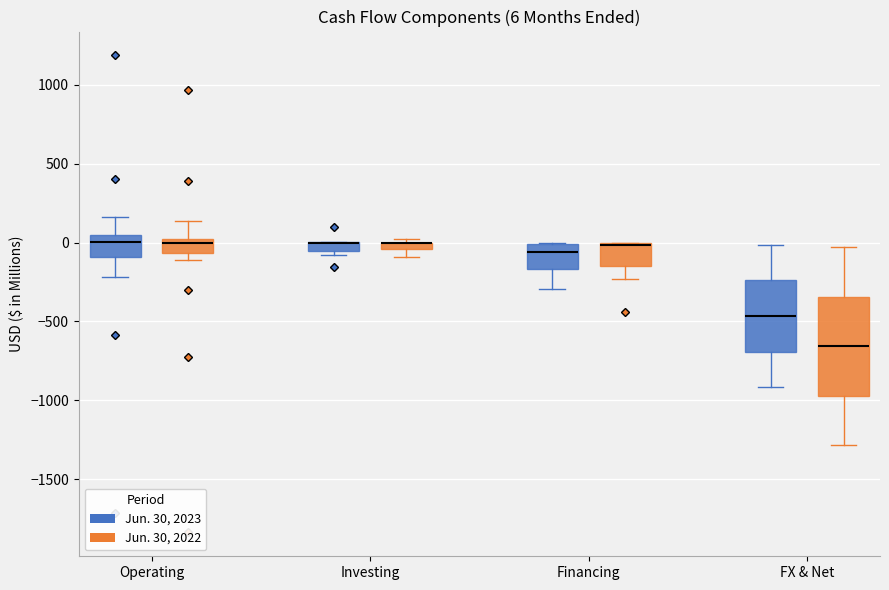

Comparing the boxes themselves (not the whiskers), which one is the tallest?

FX & Net (Jun. 30, 2022)